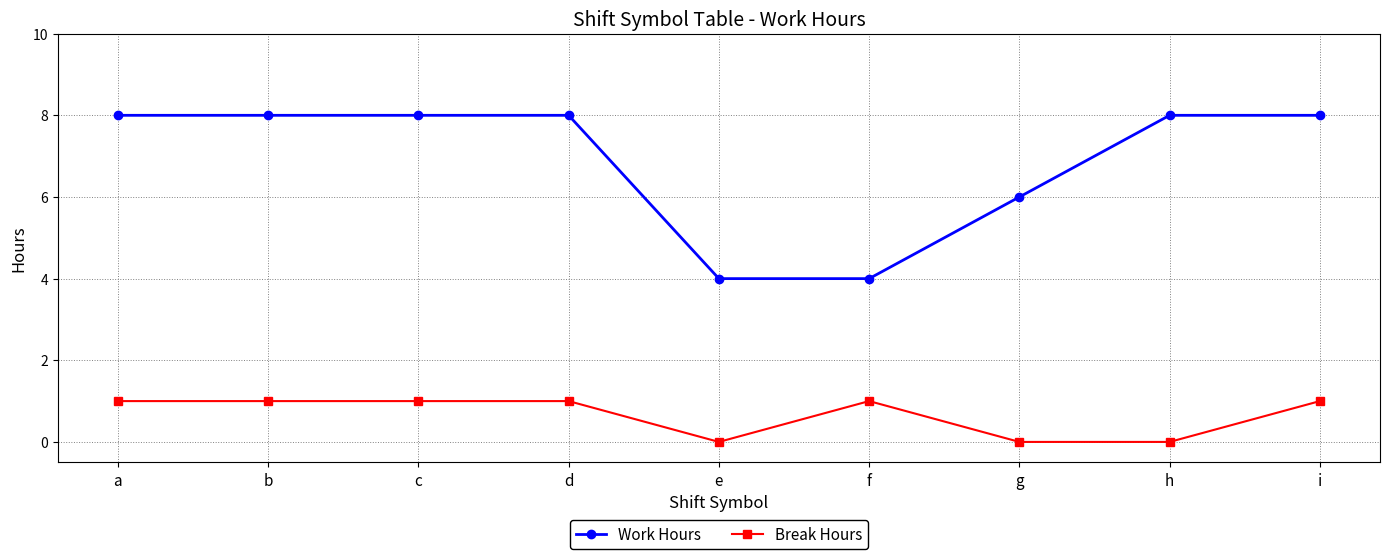

Rank the series at h from highest to lowest value.

Work Hours, Break Hours